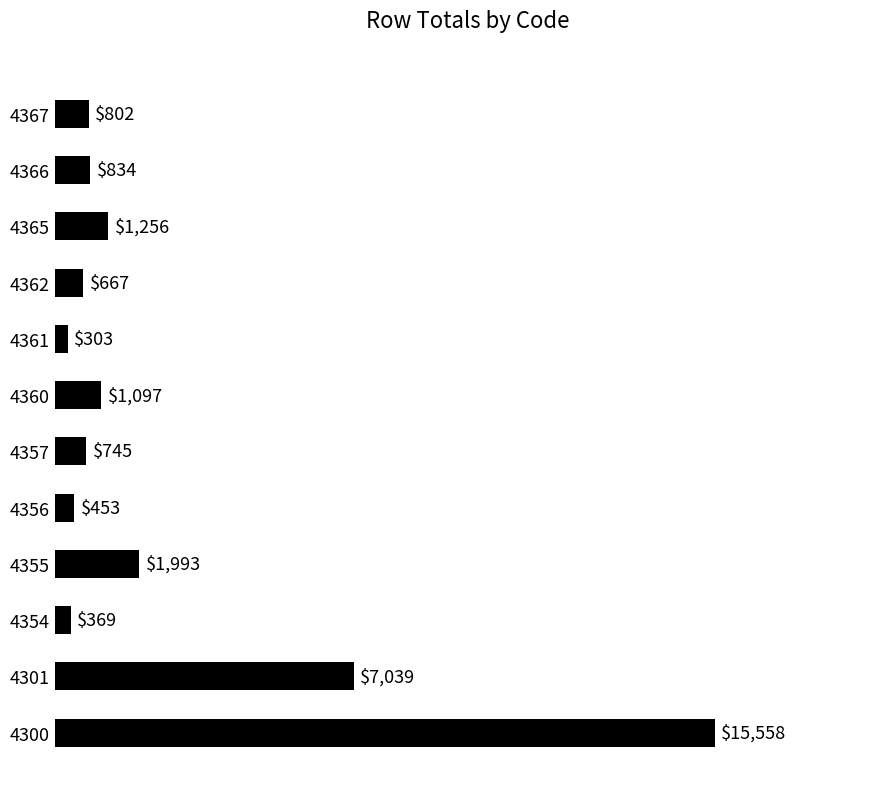

Rank the categories by value from highest to lowest.

4300, 4301, 4355, 4365, 4360, 4366, 4367, 4357, 4362, 4356, 4354, 4361